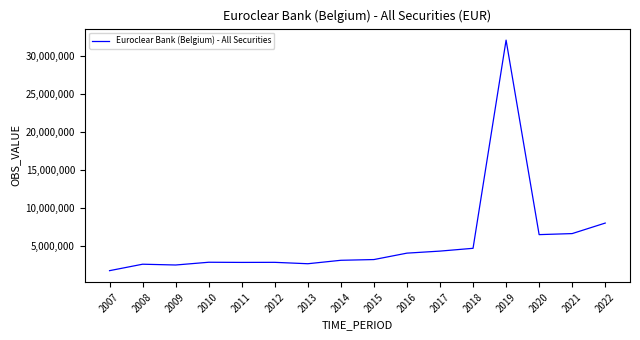

Approximately how many times larger is the value at 2017 compared to 2018?

0.9